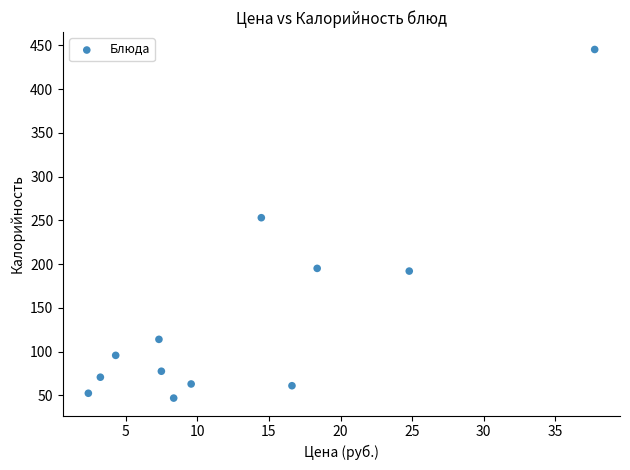

What is the range of X values (max minus min)?

35.4